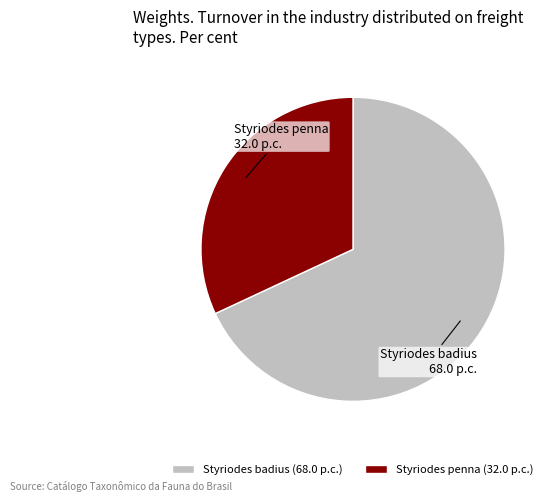

Is the sum of Styriodes badius (68.0 p.c.) and Styriodes penna (32.0 p.c.) greater than half?

Yes